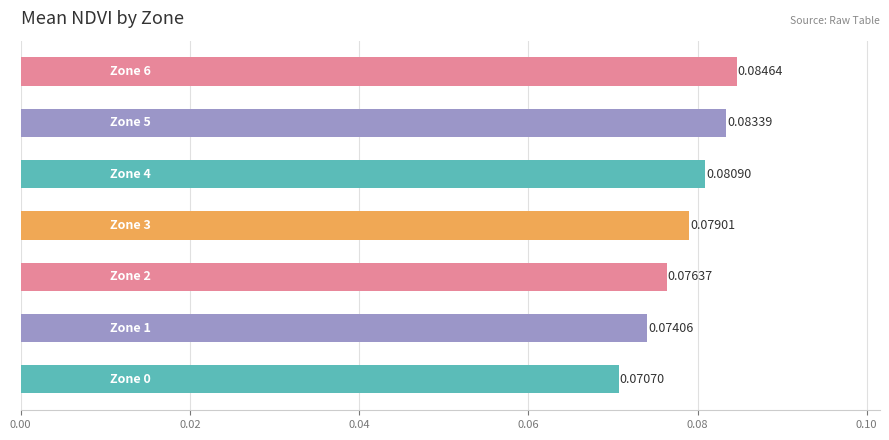

What is the sum of all values?

0.5